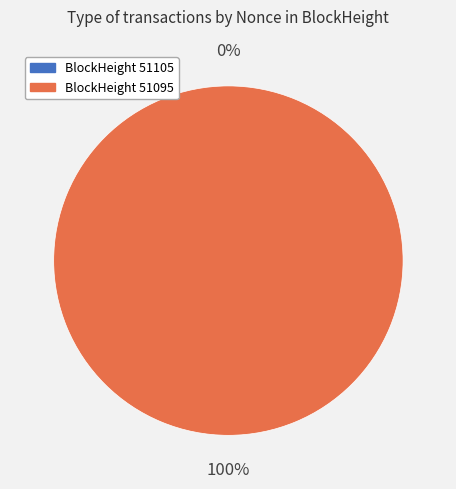

To the nearest percent, what is the combined percentage of 51105 and 51095?

100%